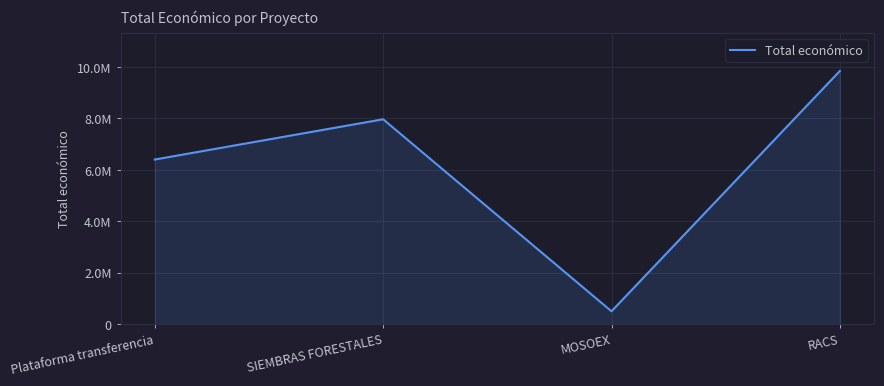

What position from the right is SIEMBRAS FORESTALES?

3